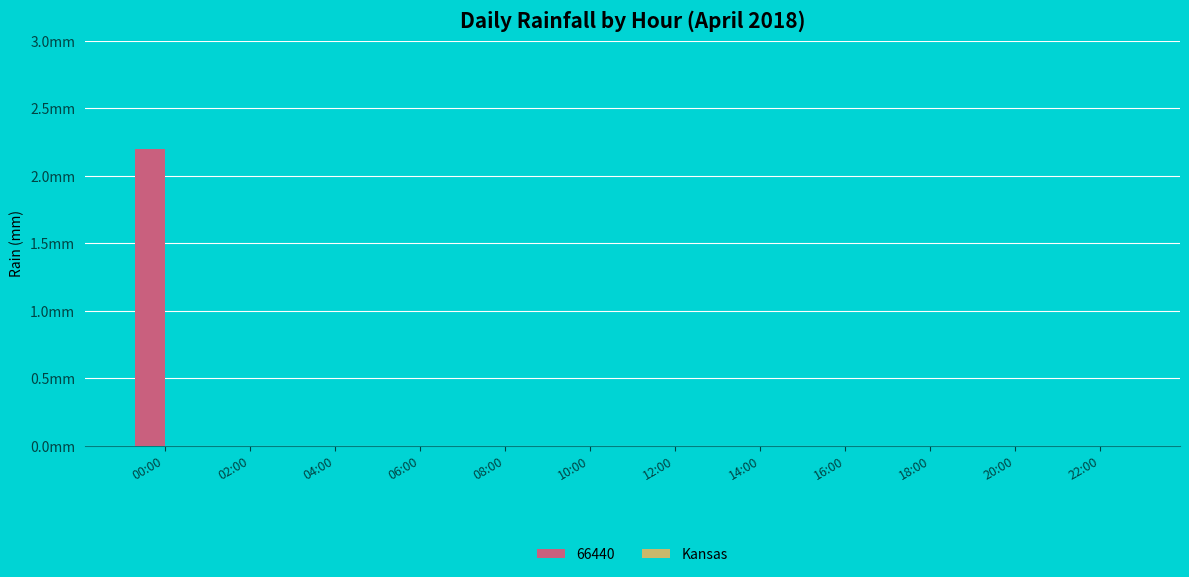

Are the bars horizontal?

No